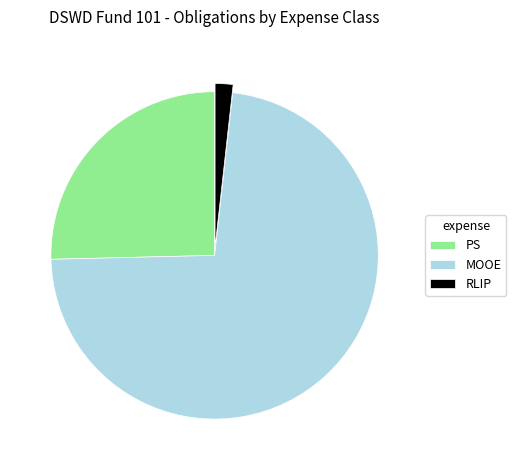

True or false: MOOE accounts for 73% of the total.

True